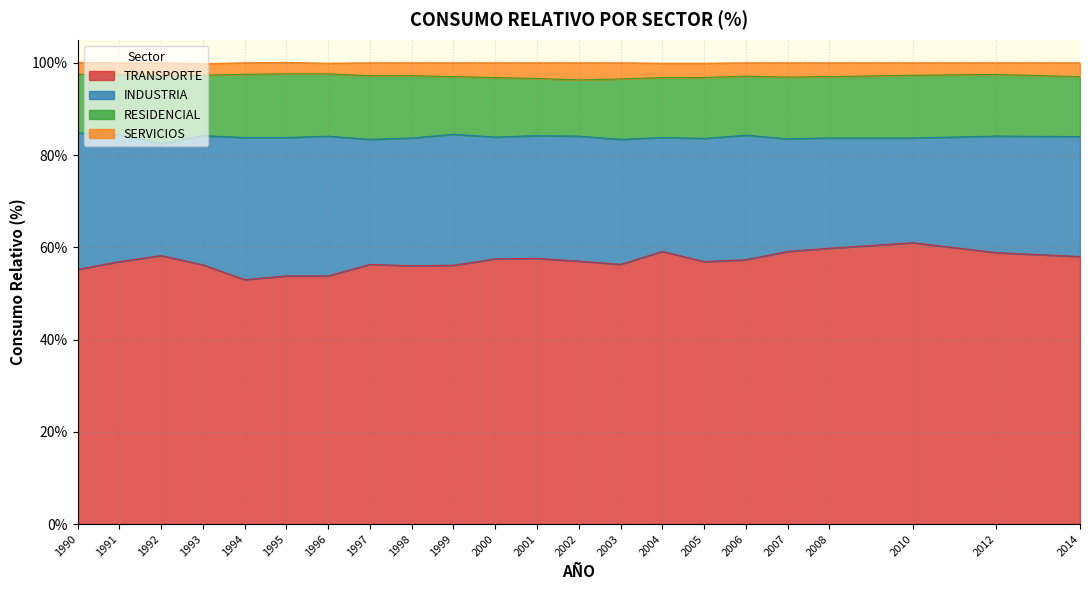

What is the difference between the maximum and minimum values in the TRANSPORTE series?

8.0